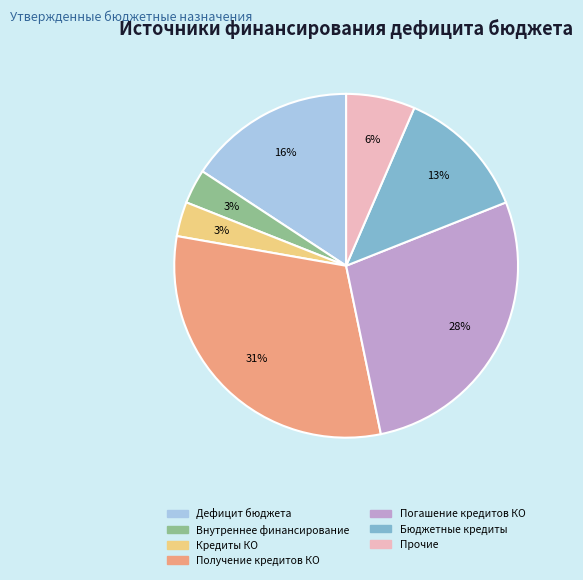

Does any single category account for the majority?

No